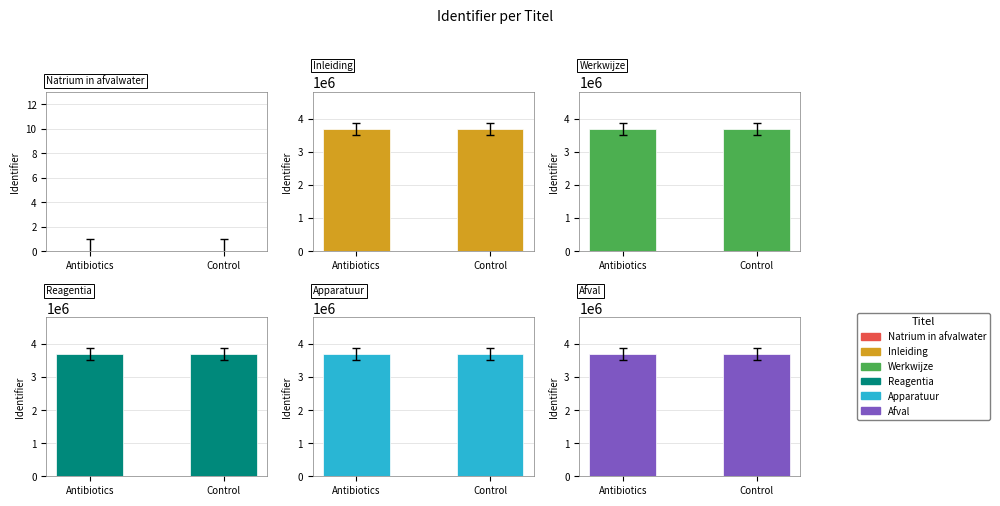

How many distinct data groups are displayed?

6